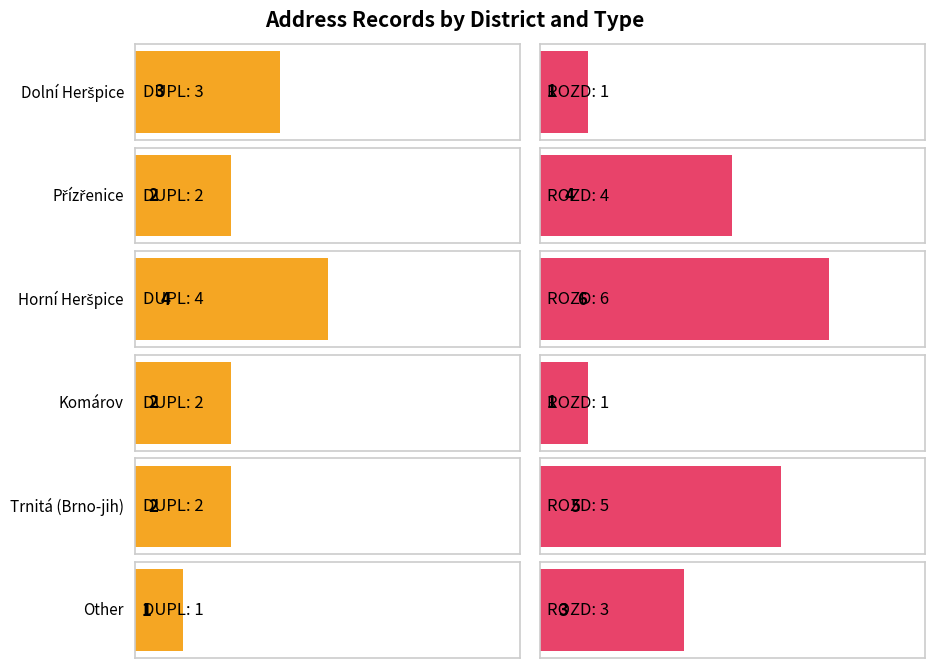

Is the value of DUPL at Dolní Heršpice greater than the value of ROZD at Horní Heršpice?

No